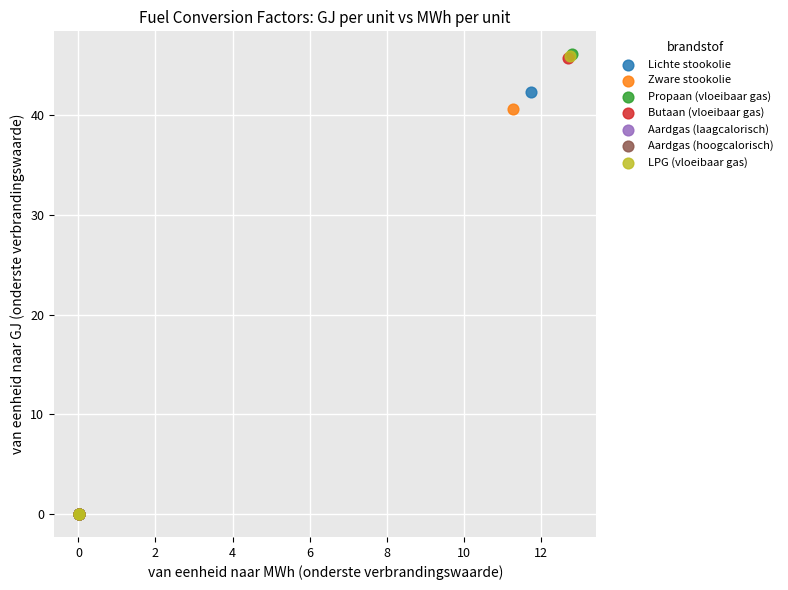

What are all the series names shown in the legend?

Lichte stookolie, Zware stookolie, Propaan (vloeibaar gas), Butaan (vloeibaar gas), Aardgas (laagcalorisch), Aardgas (hoogcalorisch), LPG (vloeibaar gas)